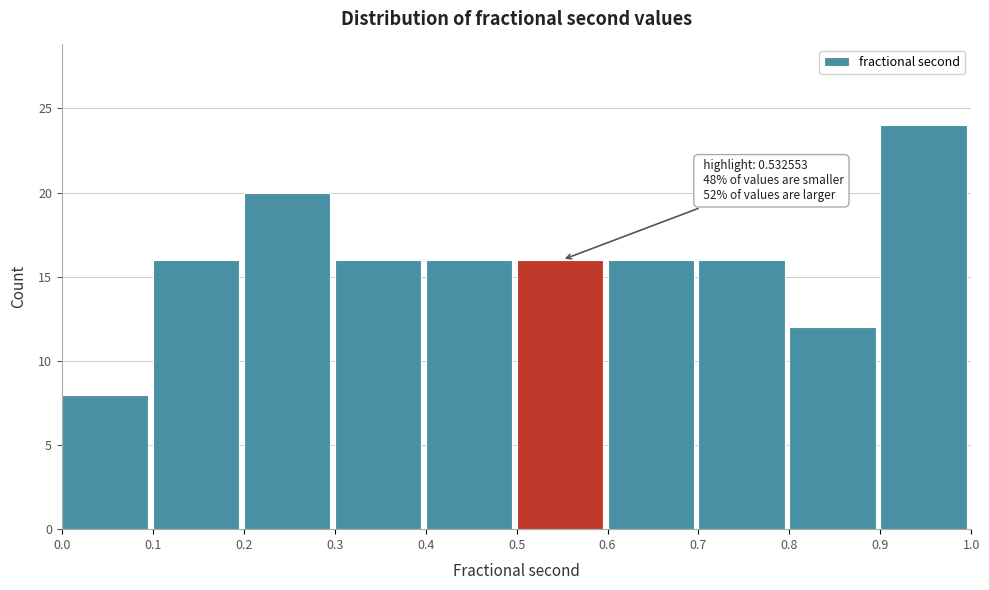

Over which range of the x-axis is the bar tallest?

0.9 to 1.0